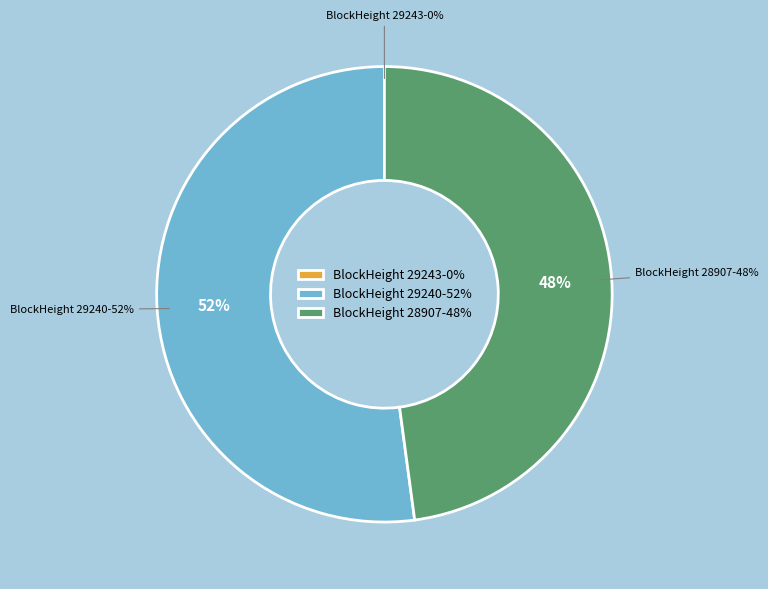

To the nearest percent, what is the average slice percentage?

33%